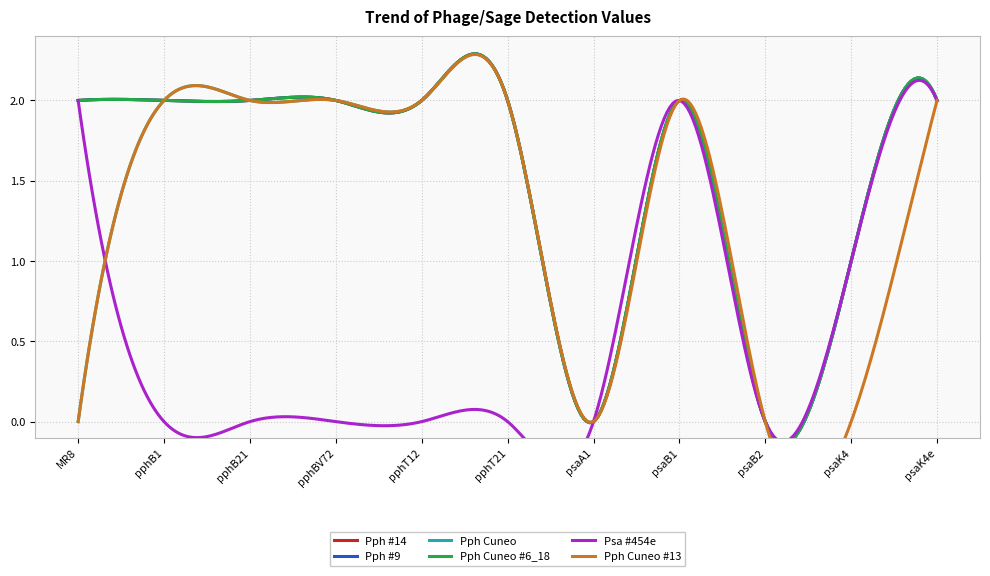

Reading left to right, transcribe all the data shown in this chart.

Pph #14: 2	2	2	2	2	2	0	2	0	1	2
Pph #9: 2	2	2	2	2	2	0	2	0	1	2
Pph Cuneo: 0	2	2	2	2	2	0	2	0	1	2
Pph Cuneo #6_18: 2	2	2	2	2	2	0	2	0	1	2
Psa #454e: 2	0	0	0	0	0	0	2	0	1	2
Pph Cuneo #13: 0	2	2	2	2	2	0	2	0	0	2